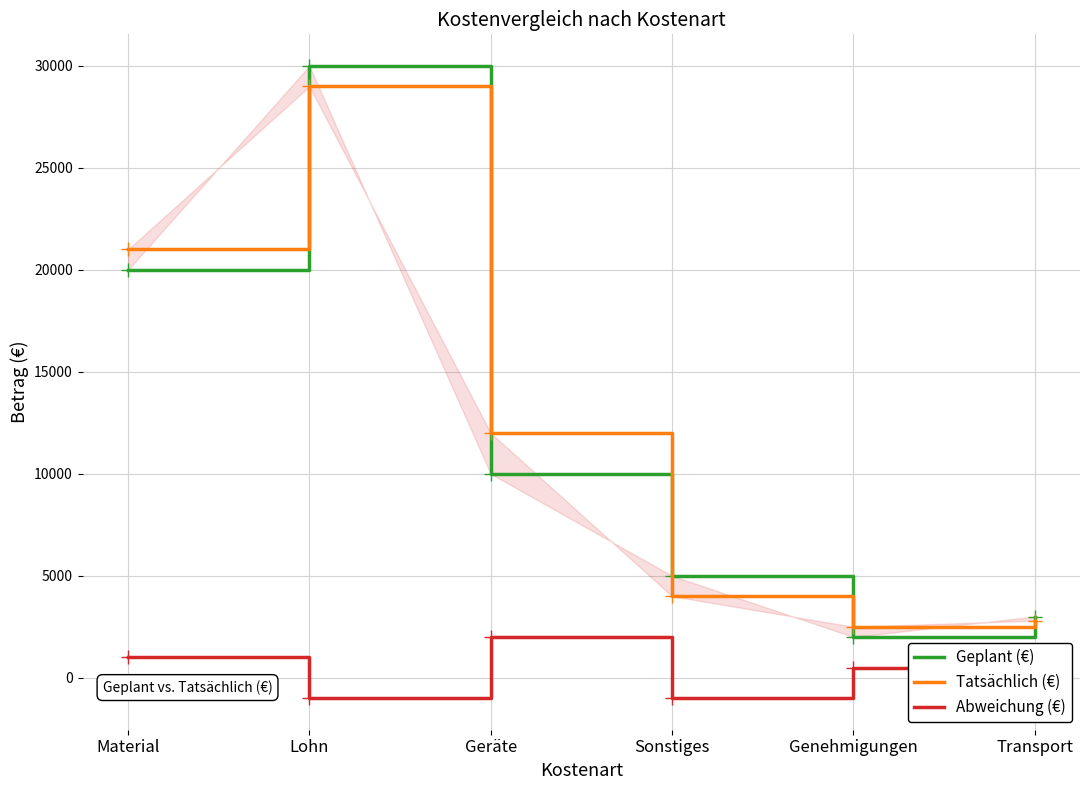

Does the chart have visible grid lines?

Yes